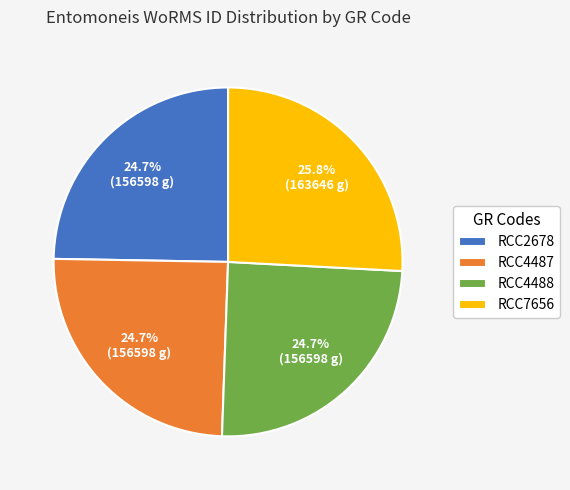

Count the number of slices in the pie.

4